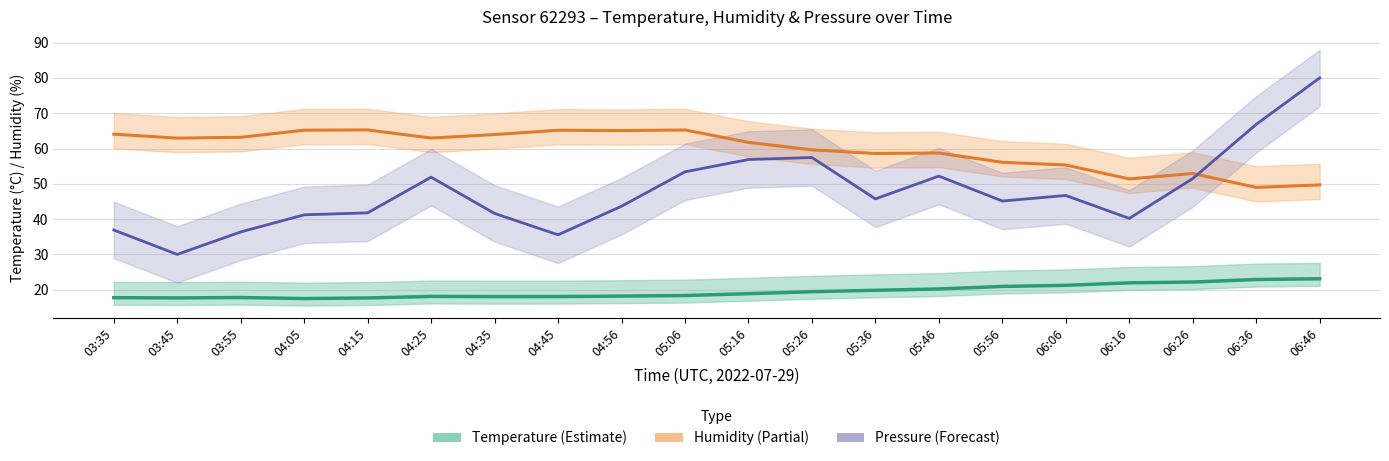

Where does the Humidity series first go above 62?

03:35